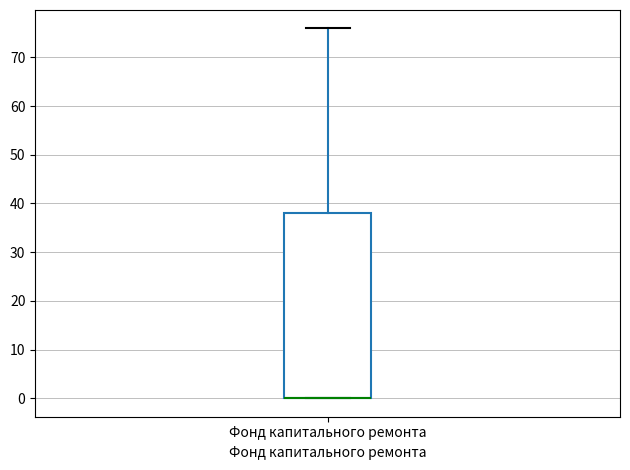

Where does the upper whisker of the box for Фонд капитального ремонта end on the y-axis? The values are not printed on the chart, so give them approximately, as read against the axis.

76